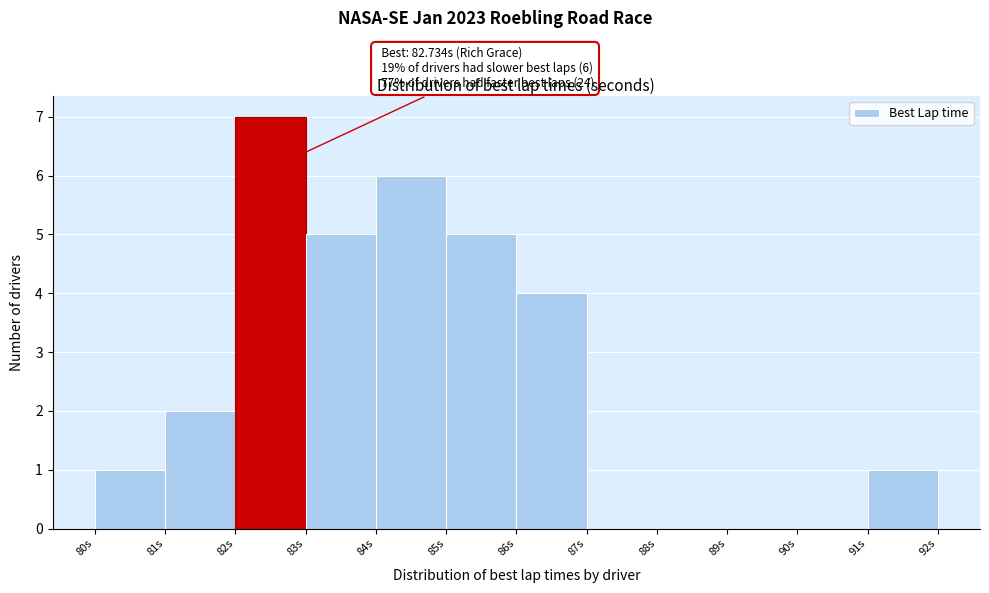

Over which range of the x-axis is the bar tallest?

82 to 83